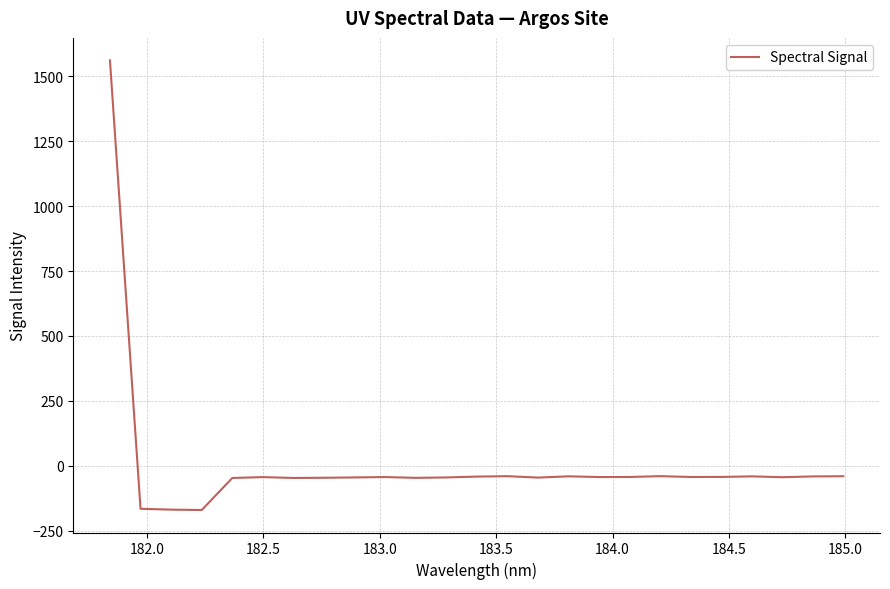

What is the greatest value displayed?

1560.2